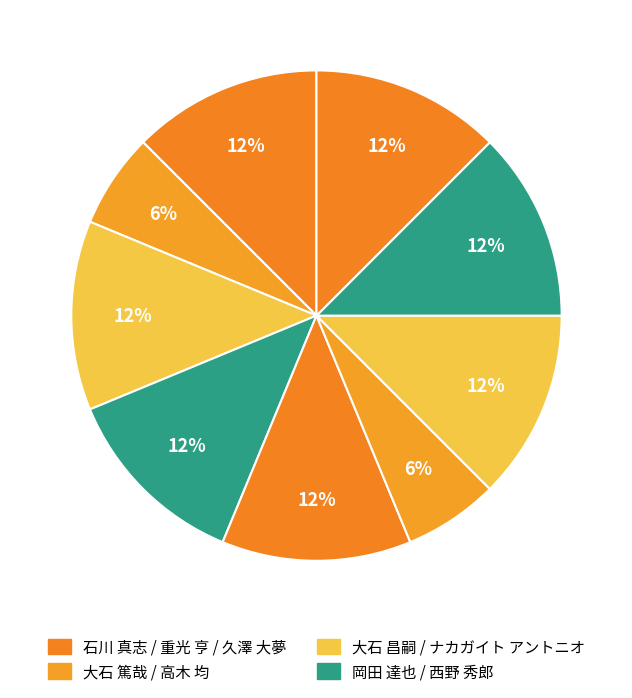

How many slices are in this pie chart?

9